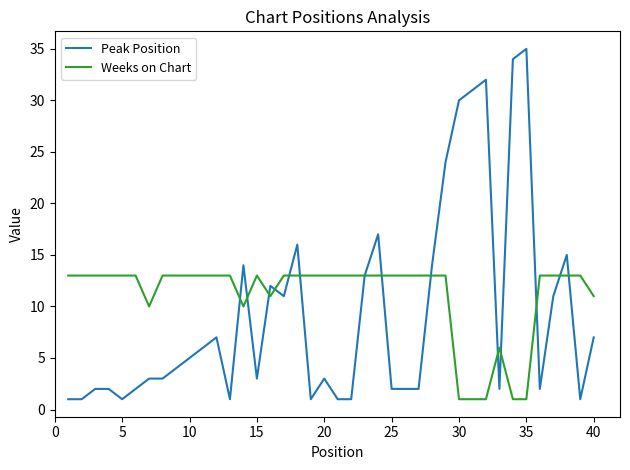

Which series has the widest spread of values?

Peak Position